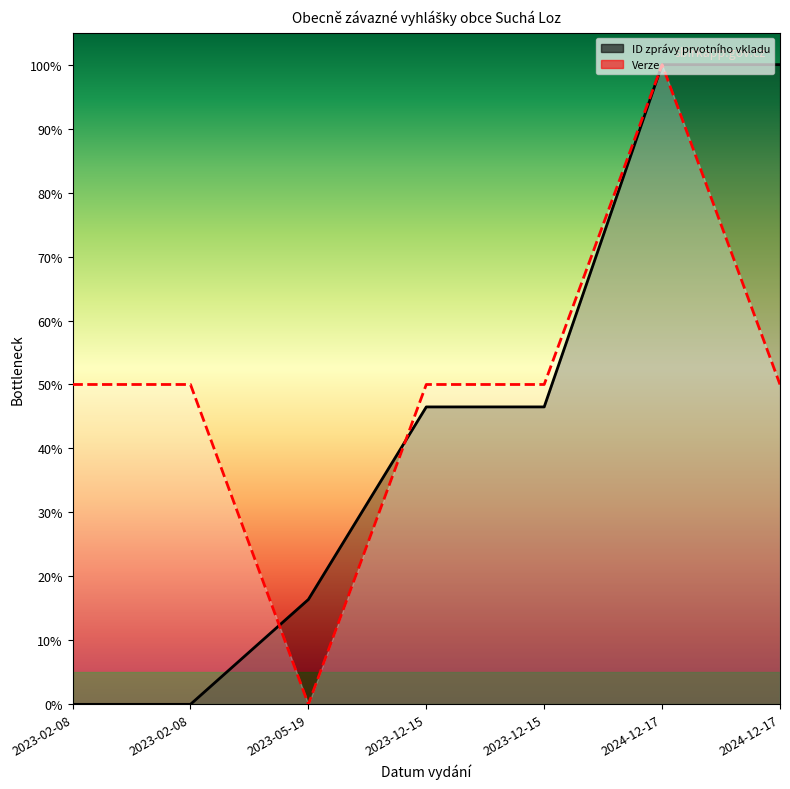

At 2023-05-19, list the series in order from smallest to largest.

Verze, ID zprávy prvotního vkladu